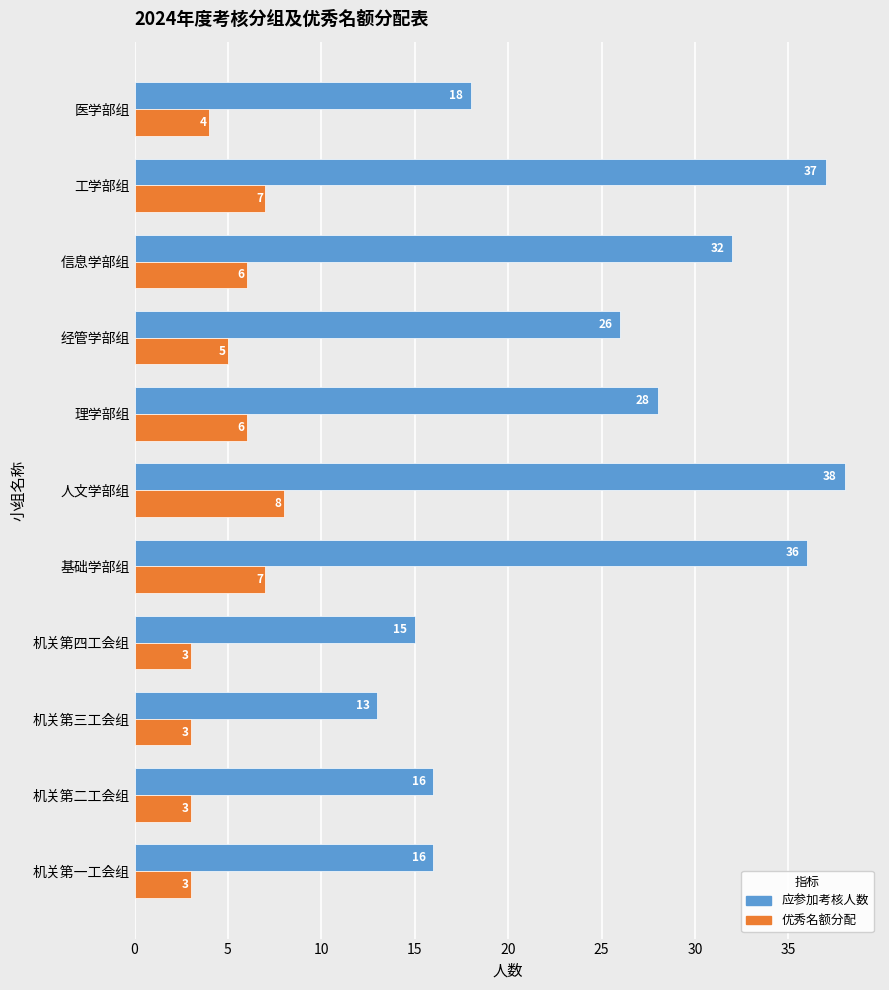

Rank the series by their maximum value, from highest to lowest.

应参加考核人数, 优秀名额分配